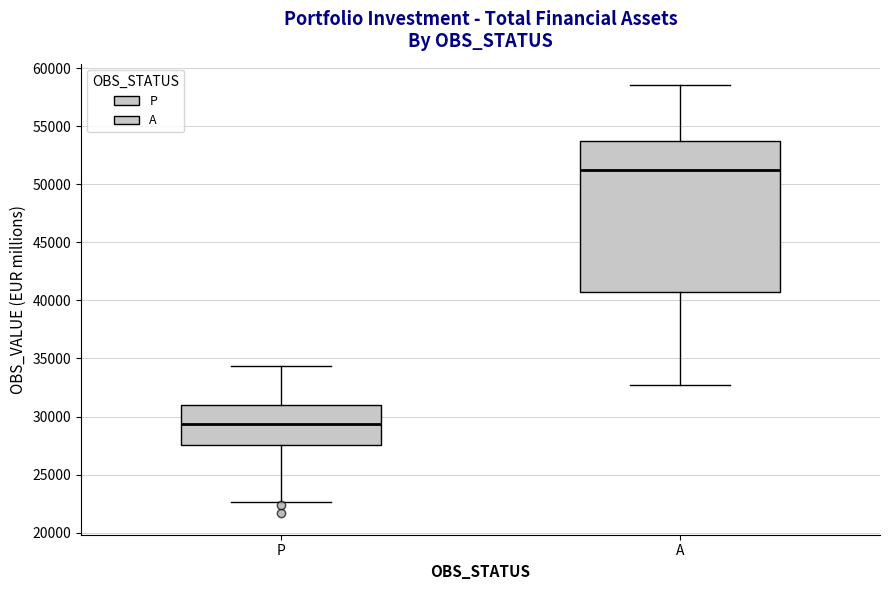

Reading left to right, transcribe this box plot: for each box, give where its median line is, the range the box spans, and where its two whiskers end, as read against the y-axis. The values are not printed on the chart, so give them approximately, as read against the axis.

P: median 29500, box 27500 to 31000, whiskers 22500 to 34500
A: median 51000, box 40500 to 54000, whiskers 32500 to 58500